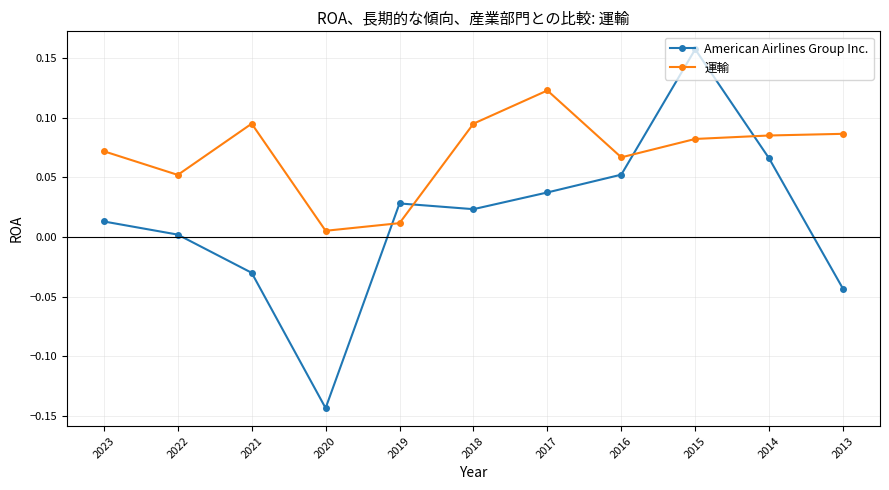

How many values in American Airlines Group Inc. are below zero?

3